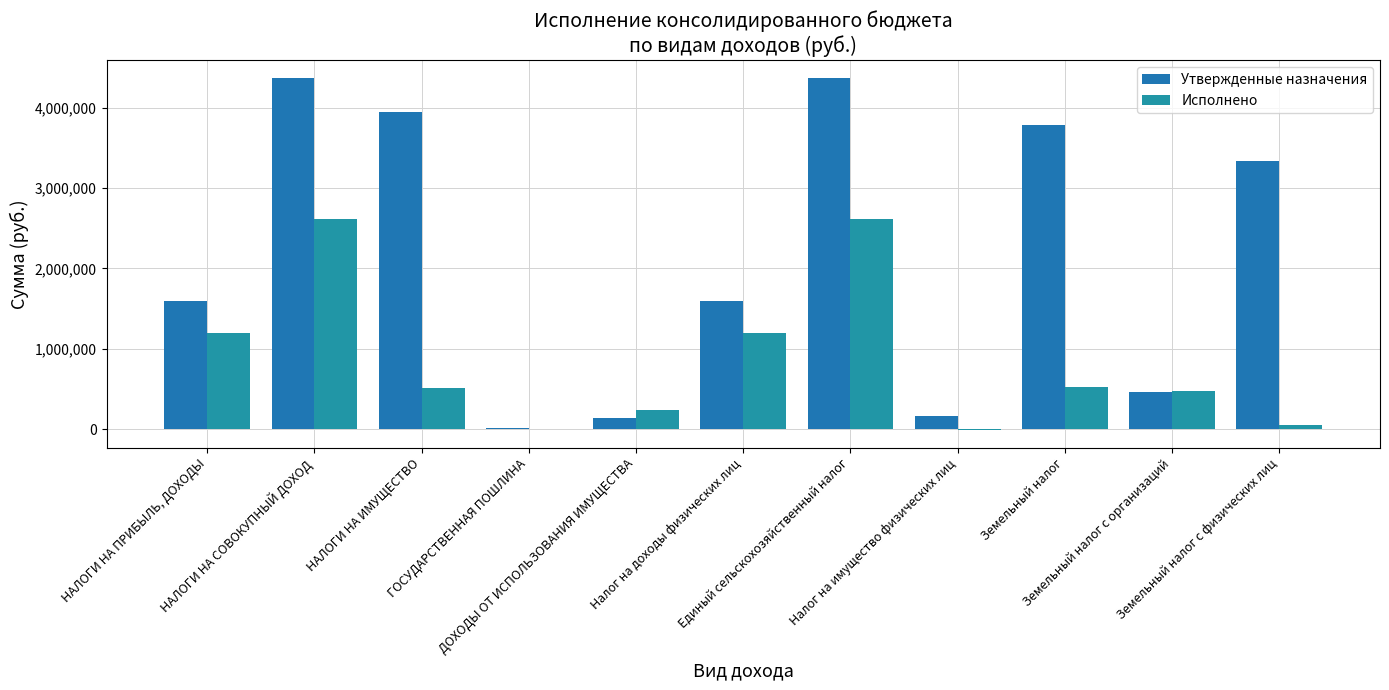

Which series has the widest spread of values?

Утвержденные назначения